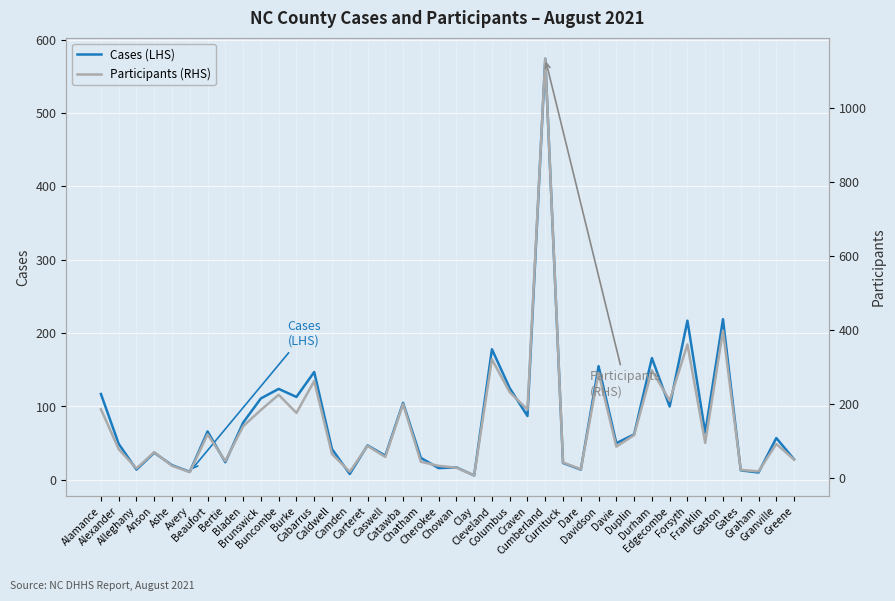

Which has a higher value, Currituck or Franklin?

Franklin